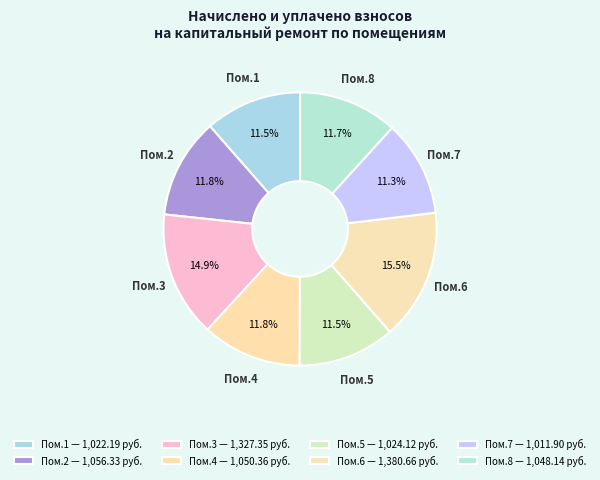

Is there a majority slice in this chart?

No